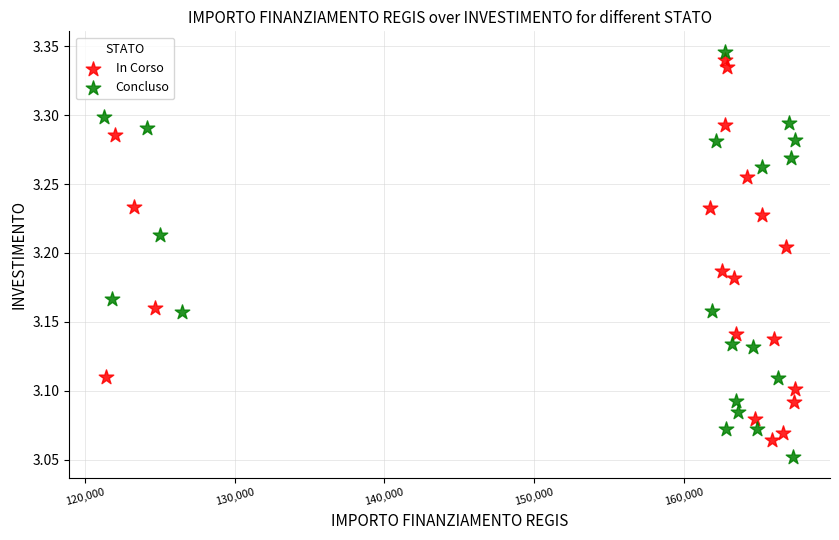

What are all the series names shown in the legend?

In Corso, Concluso